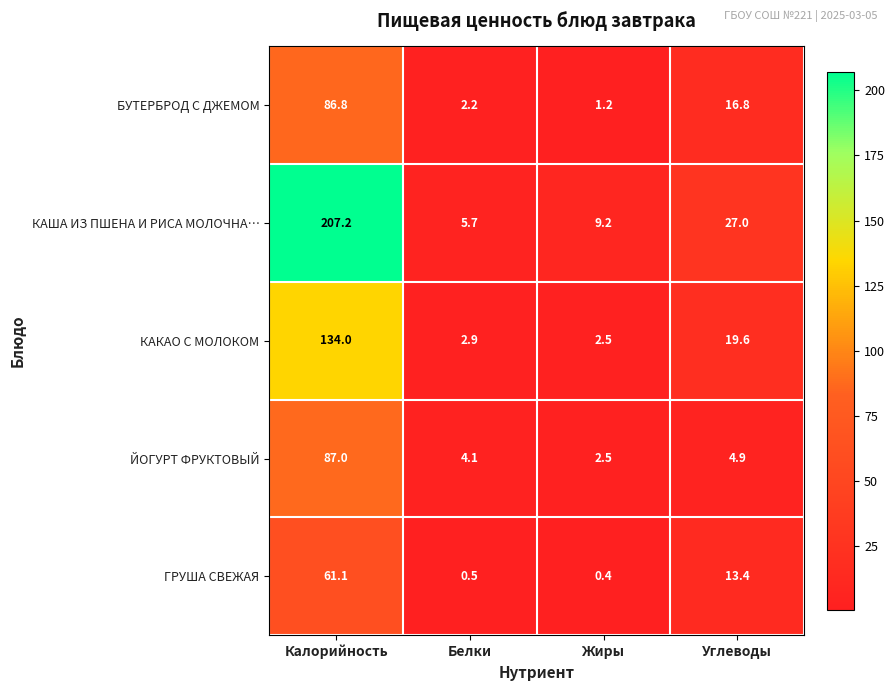

Count the number of categories in the chart.

4